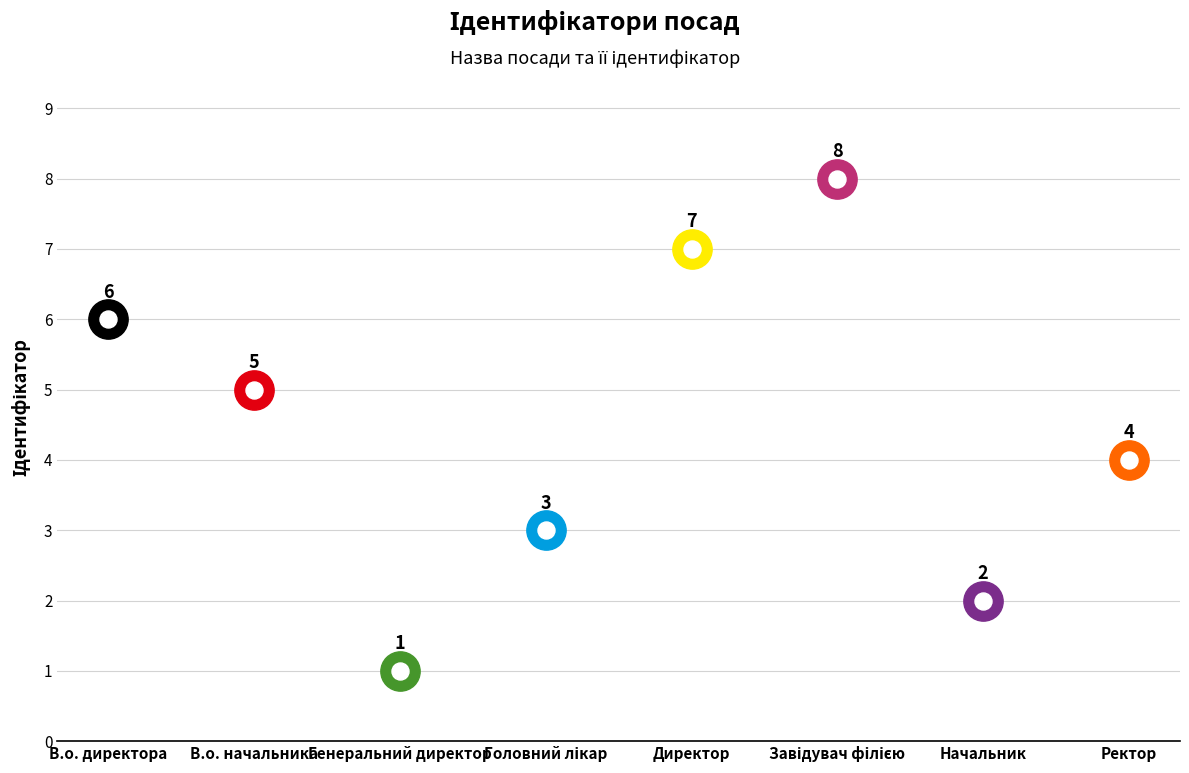

Approximately how many times larger is the value at Директор compared to В.о. начальника?

1.4